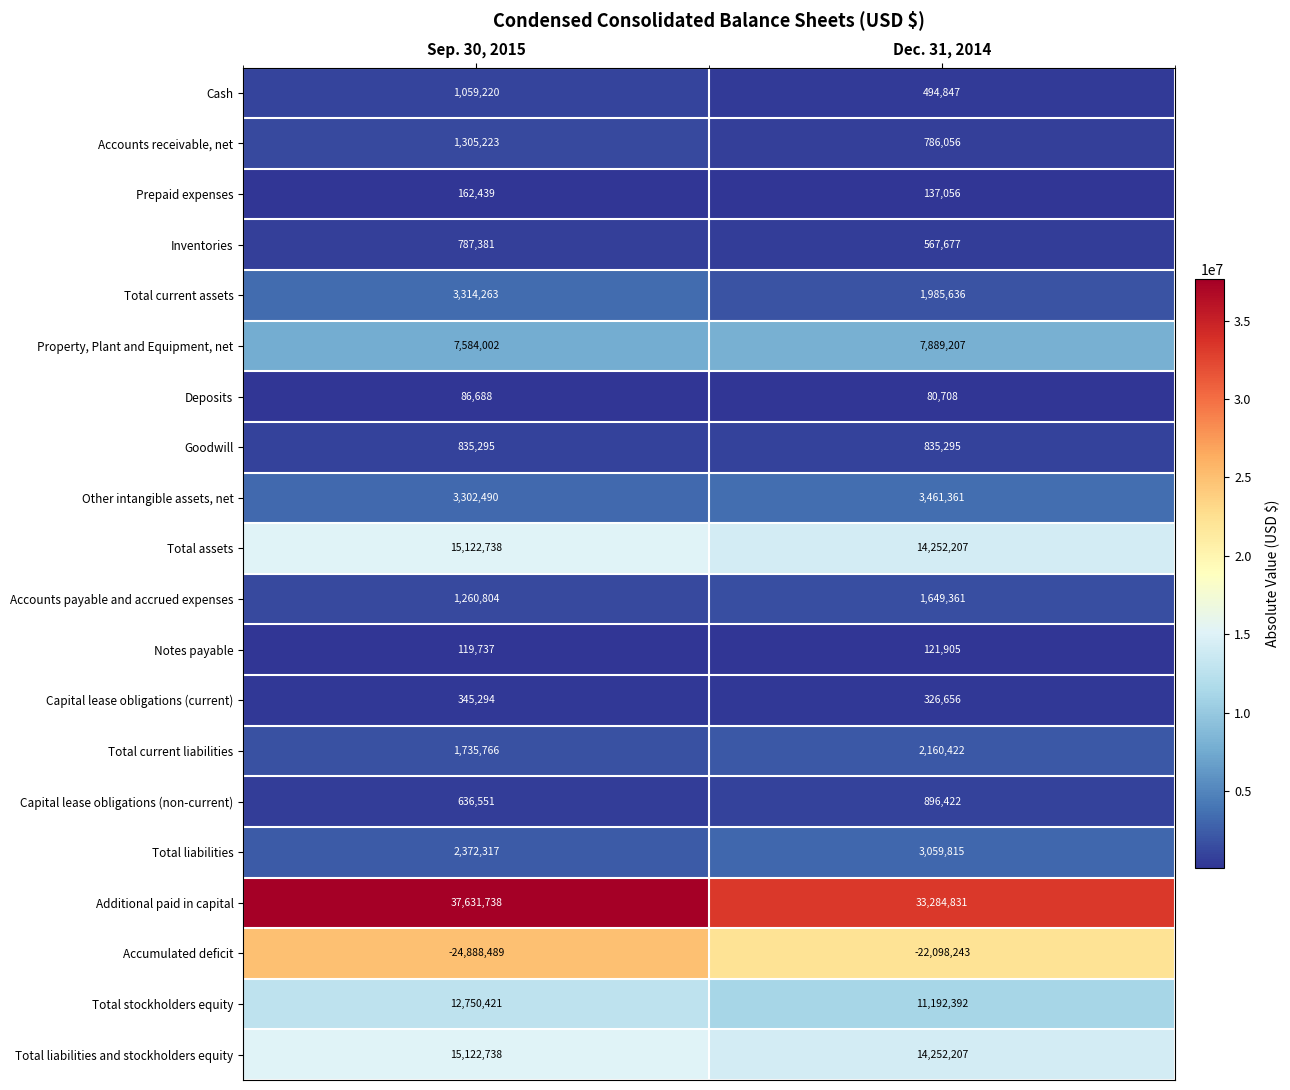

Which series has the widest spread of values?

Additional paid in capital